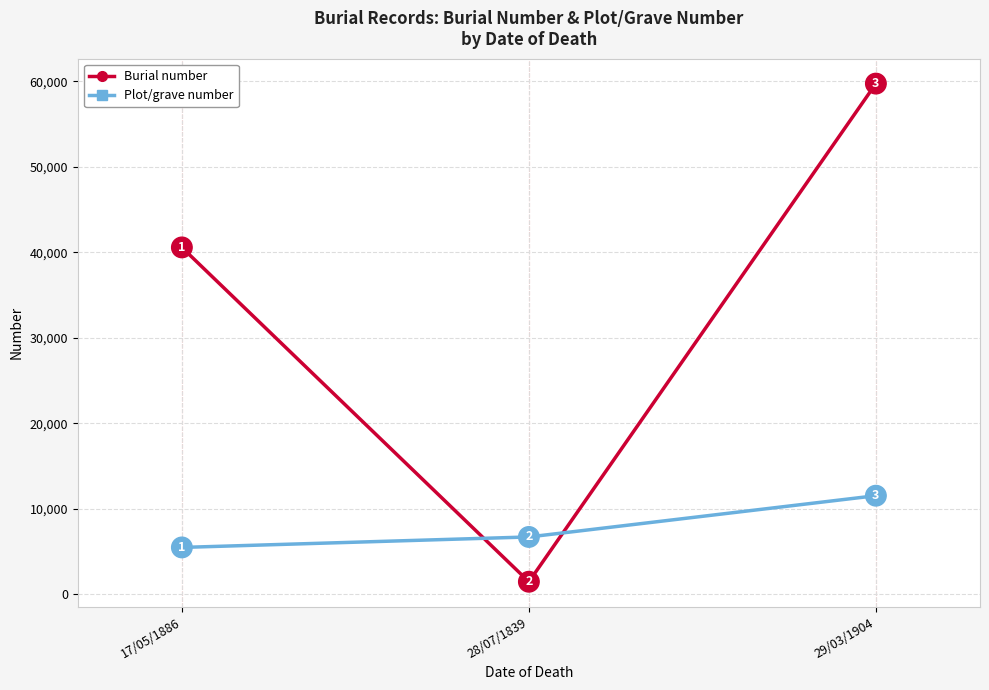

At which category does the chart reach its minimum across all series?

28/07/1839